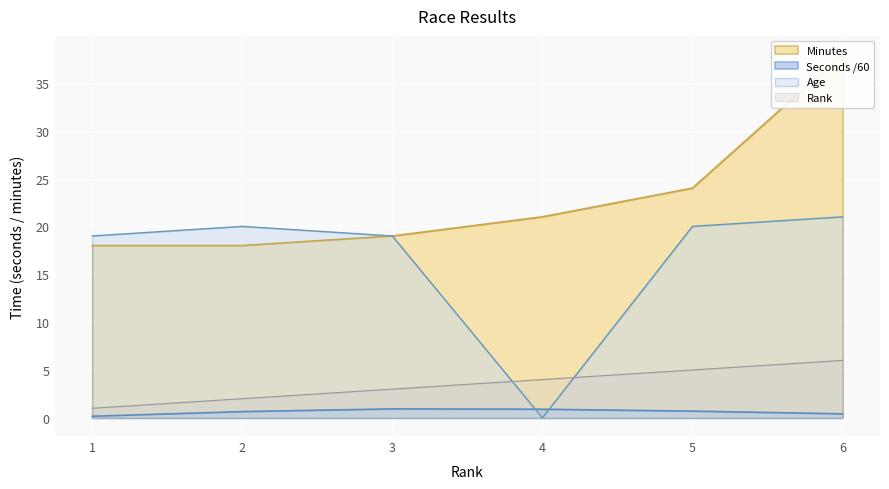

What is the difference between the maximum and second lowest values in the Age series?

2.0